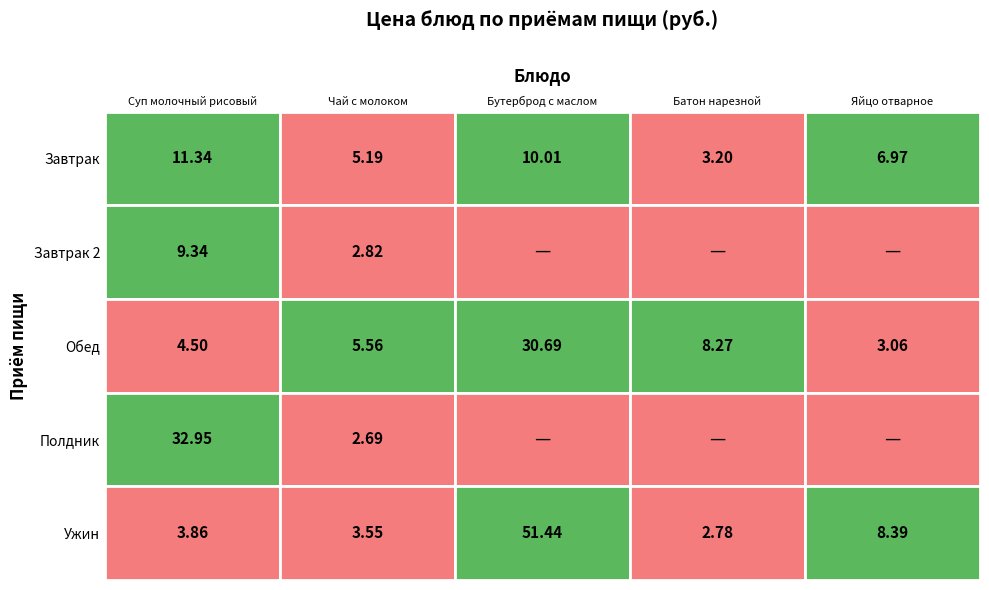

Reading right to left, list all the values displayed in this chart.

Завтрак: Яйцо отварное=7.0	Батон нарезной=3.2	Бутерброд с маслом=10.0	Чай с молоком=5.2	Суп молочный рисовый=11.3
Завтрак 2: Яйцо отварное=0.0	Батон нарезной=0.0	Бутерброд с маслом=0.0	Чай с молоком=2.8	Суп молочный рисовый=9.3
Обед: Яйцо отварное=3.1	Батон нарезной=8.3	Бутерброд с маслом=30.7	Чай с молоком=5.6	Суп молочный рисовый=4.5
Полдник: Яйцо отварное=0.0	Батон нарезной=0.0	Бутерброд с маслом=0.0	Чай с молоком=2.7	Суп молочный рисовый=33.0
Ужин: Яйцо отварное=8.4	Батон нарезной=2.8	Бутерброд с маслом=51.4	Чай с молоком=3.5	Суп молочный рисовый=3.9